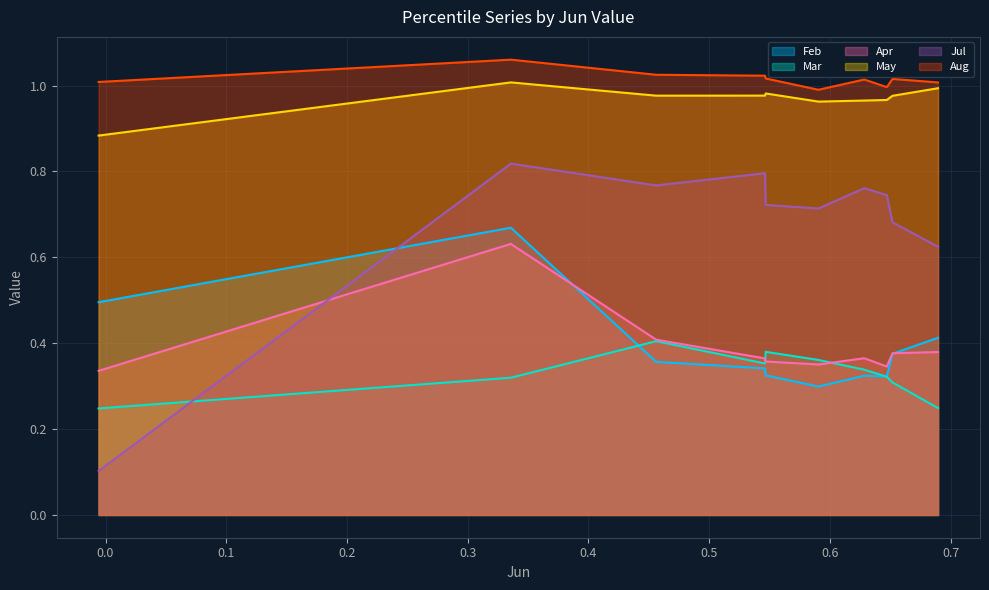

True or false: Mar and May intersect in this chart.

False